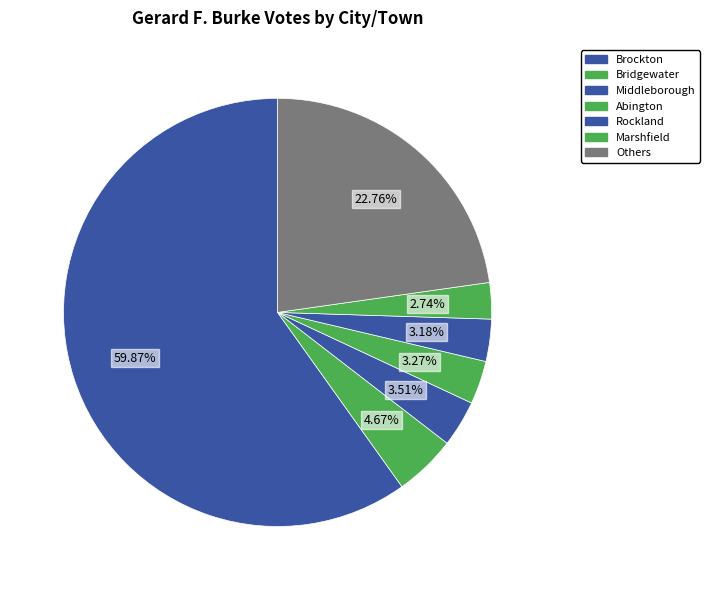

Is Brockton the majority of the pie?

Yes